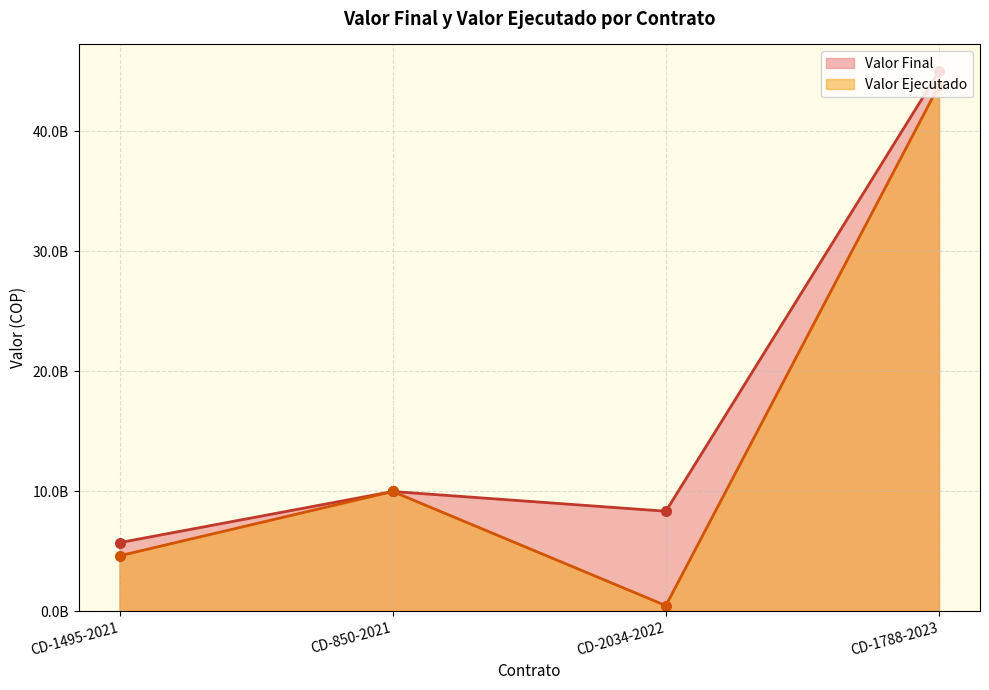

How many data points does each series have?

4